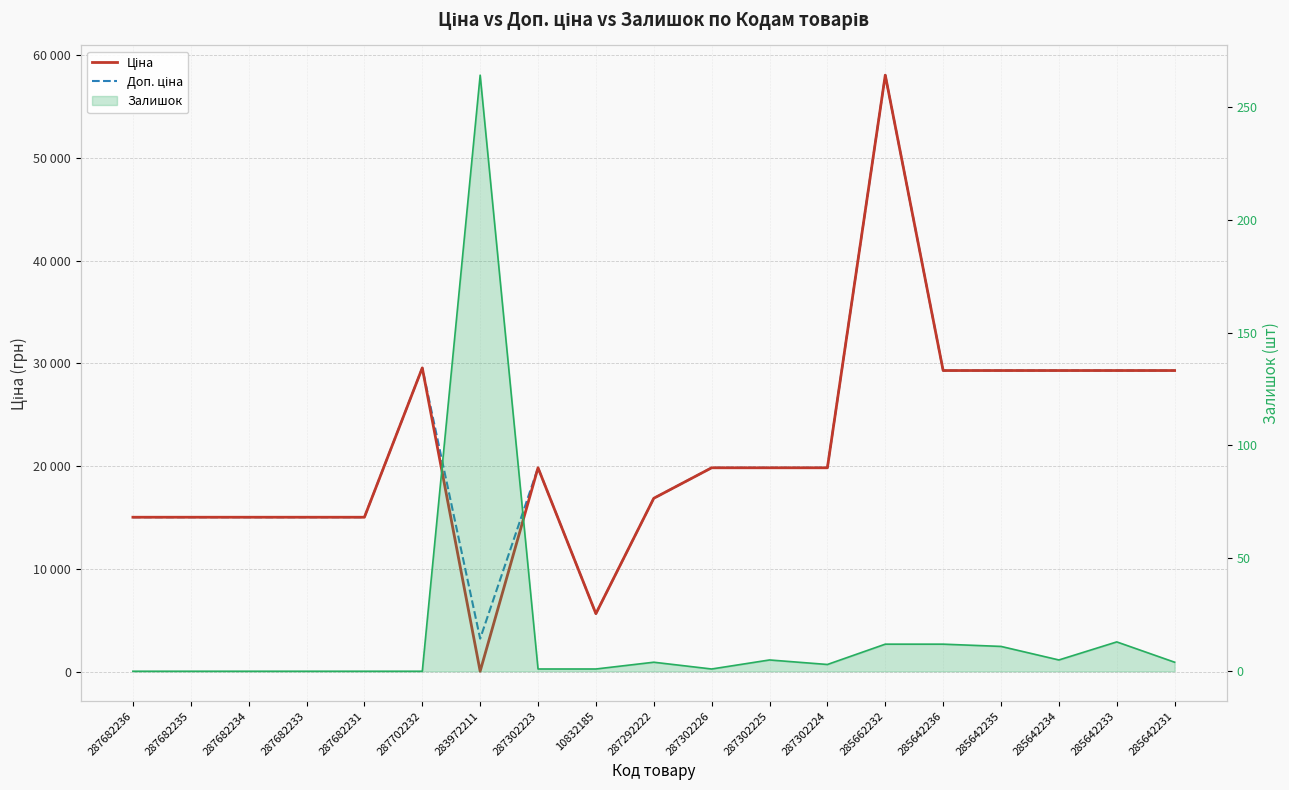

True or false: Ціна and Доп. ціна cross at least once.

False